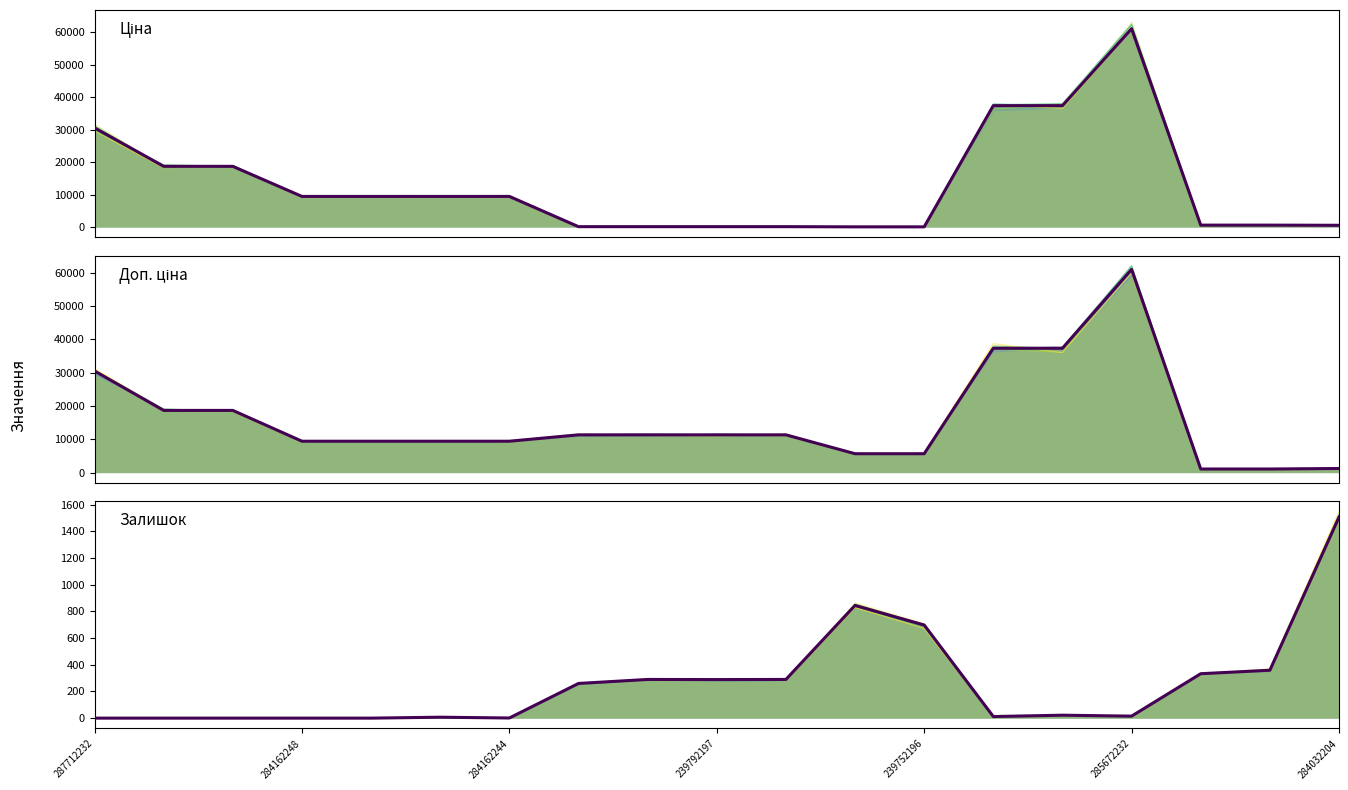

True or false: Залишок (variant 1) has more than 0 points higher than both neighbors.

True